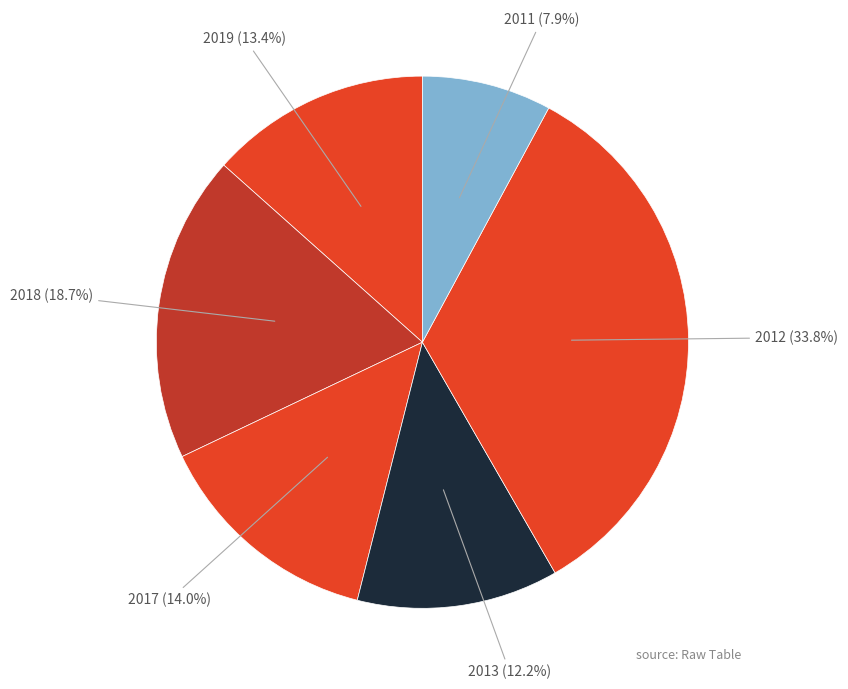

Between 2012 and 2018, which is larger?

2012